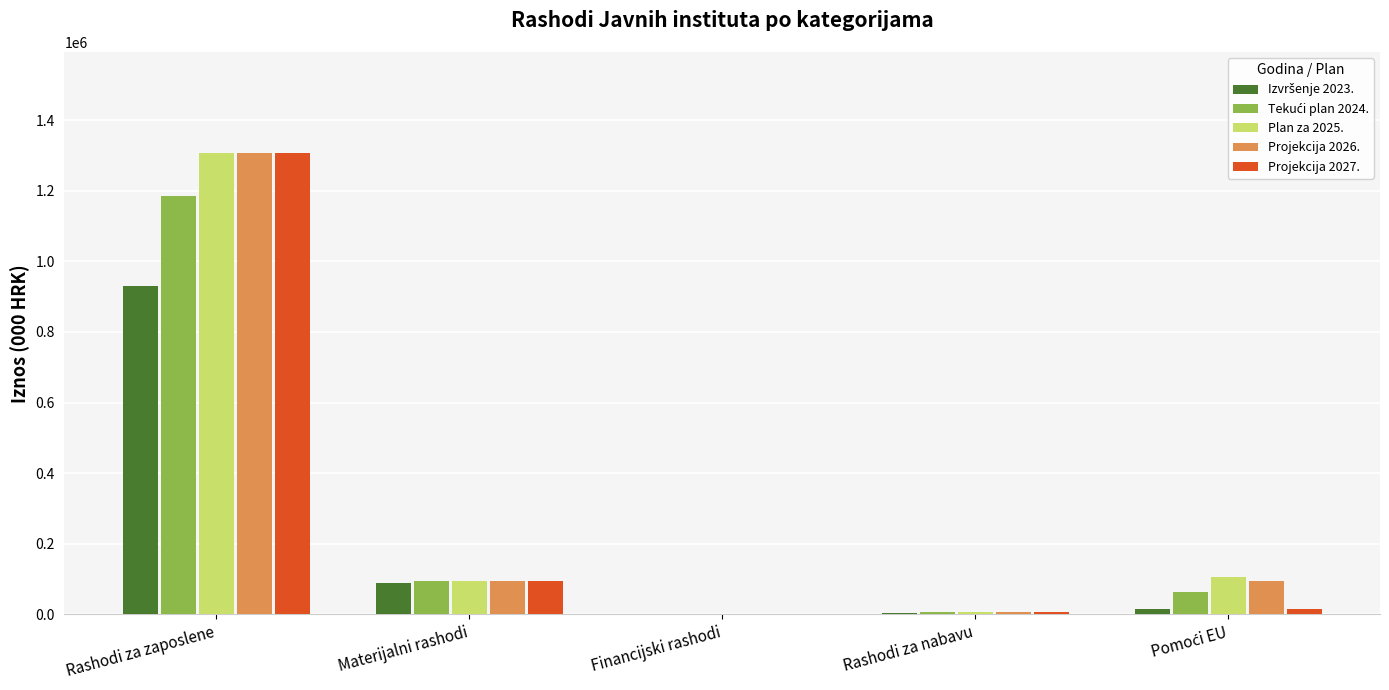

At which label does Projekcija 2027. reach its peak?

Rashodi za zaposlene